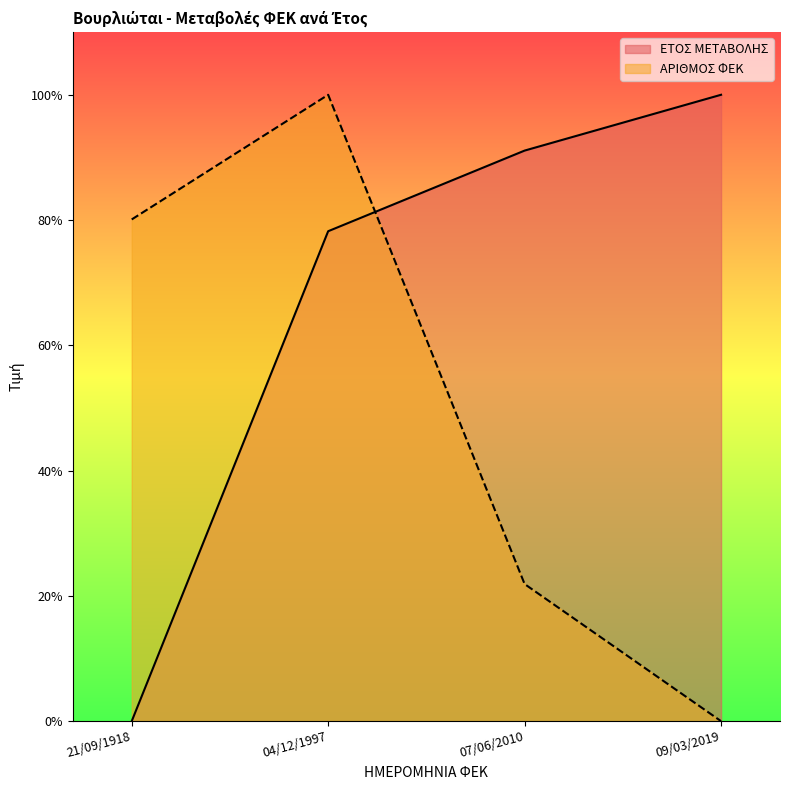

Which series has the largest total across all categories?

ΕΤΟΣ ΜΕΤΑΒΟΛΗΣ